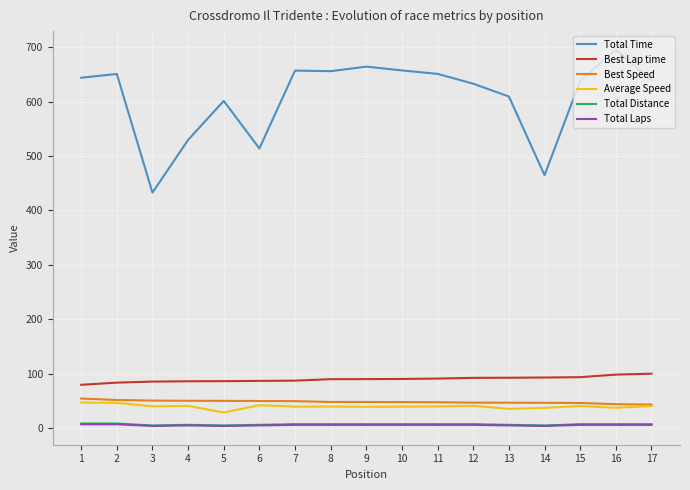

True or false: Best Speed and Total Distance intersect in this chart.

False